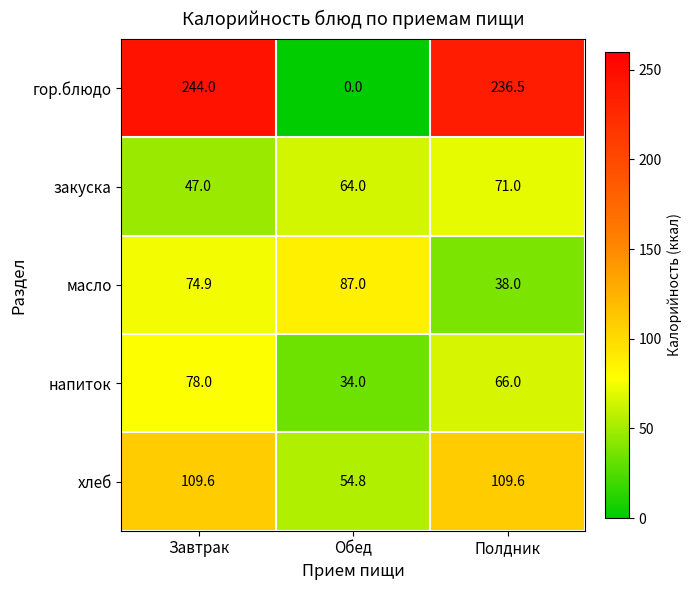

Is it true that закуска equals 22.1 at Завтрак?

False